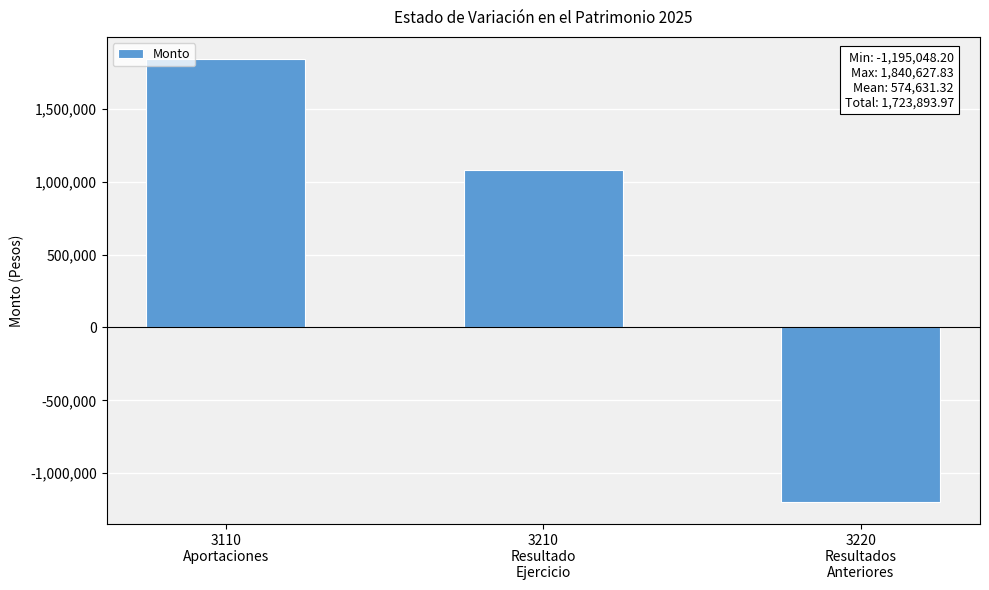

What is the difference between the maximum and minimum values?

3035676.0